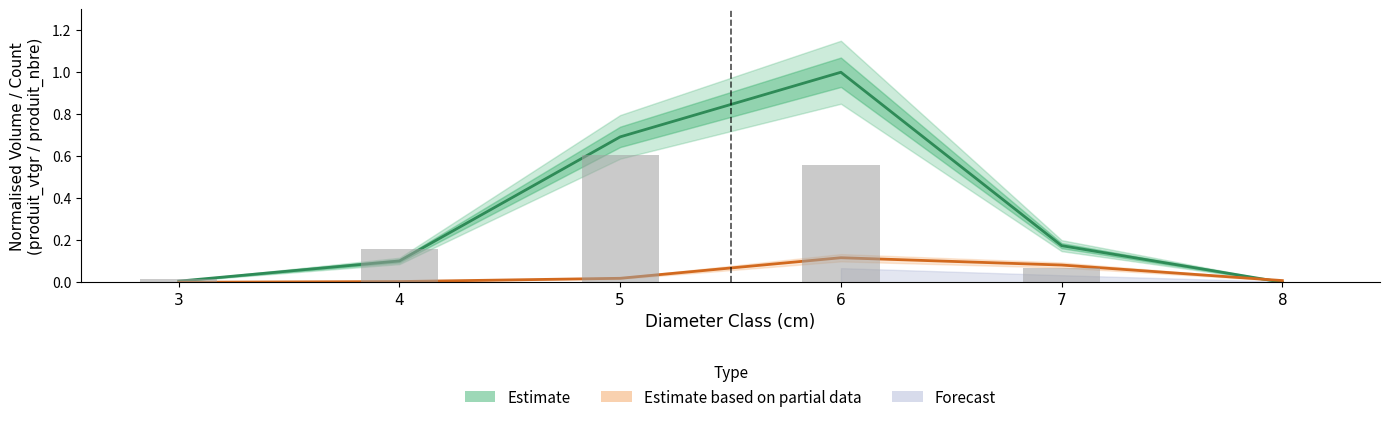

At which label does produit_vtgr_NORMAL reach its peak?

6